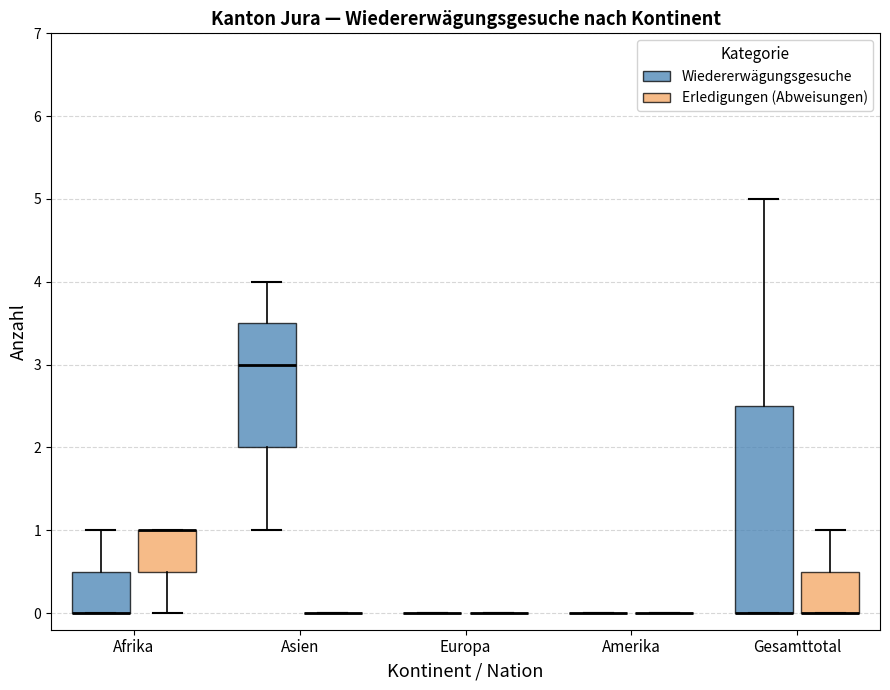

Comparing the boxes themselves (not the whiskers), which one is the tallest?

Gesamttotal (Wiedererwägungsgesuche)